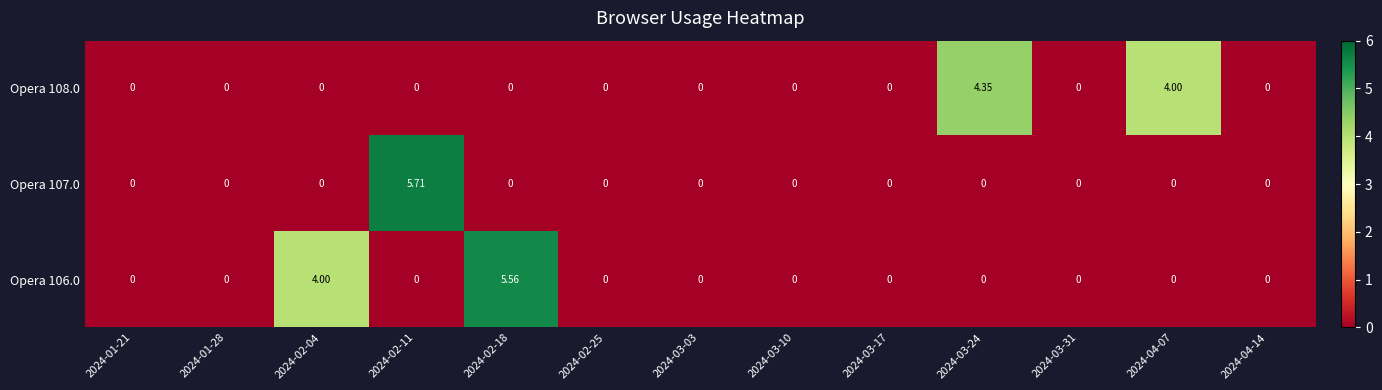

Which series changed the most between 2024-03-03 and 2024-03-24?

Opera 108.0